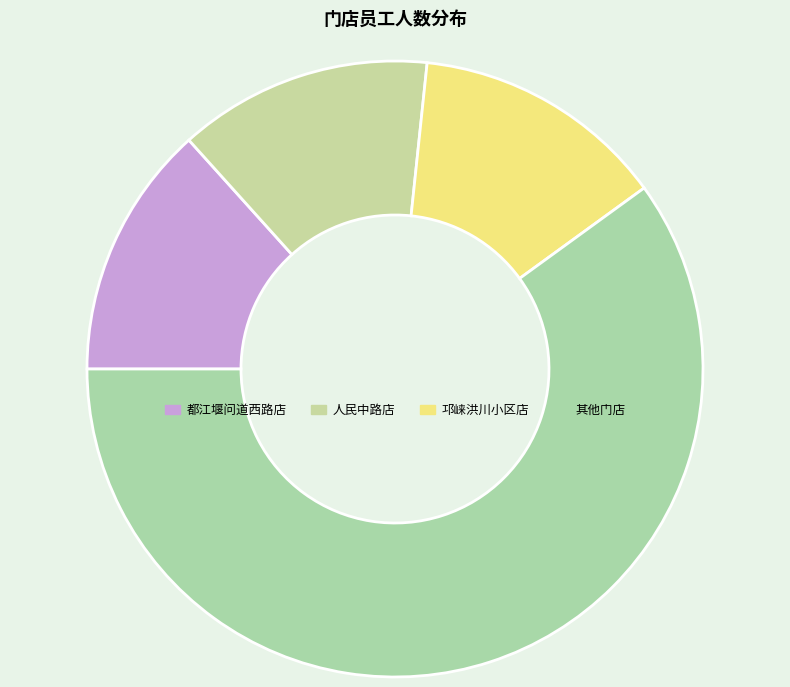

How many slices are in this pie chart?

4